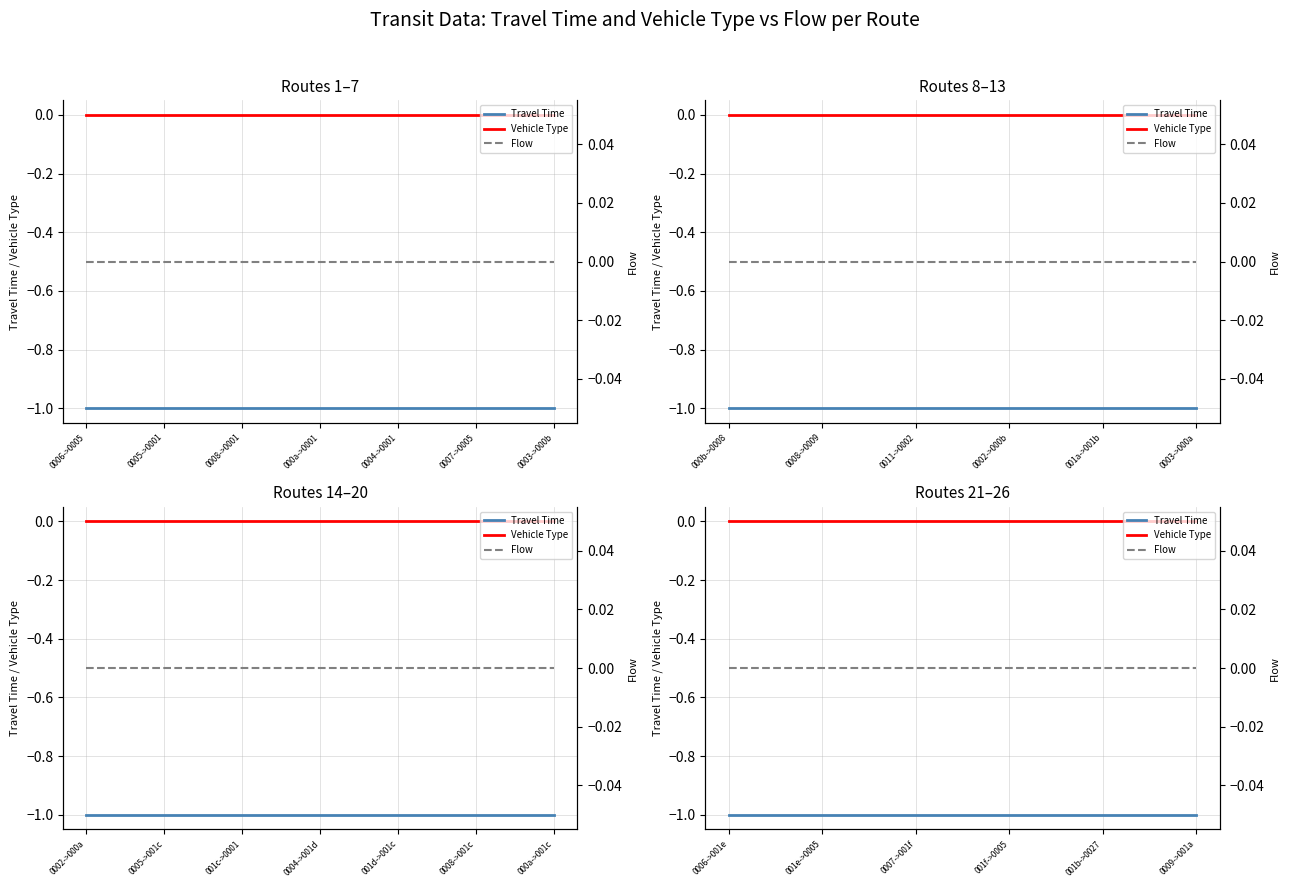

Is the value of Travel Time at 0007->001f greater than the value of Vehicle Type at 001b->0027?

No